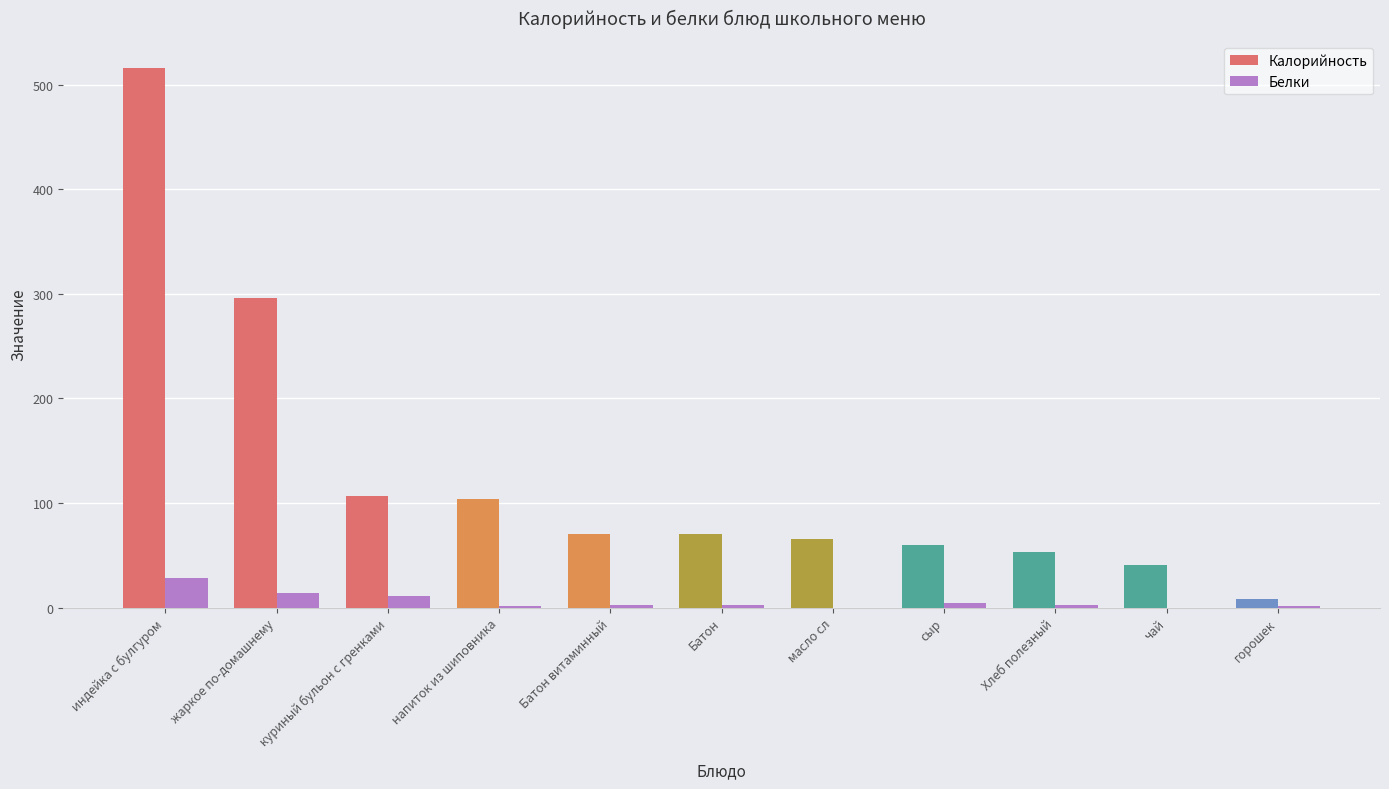

Is it true that Калорийность equals 296 at жаркое по-домашнему?

True